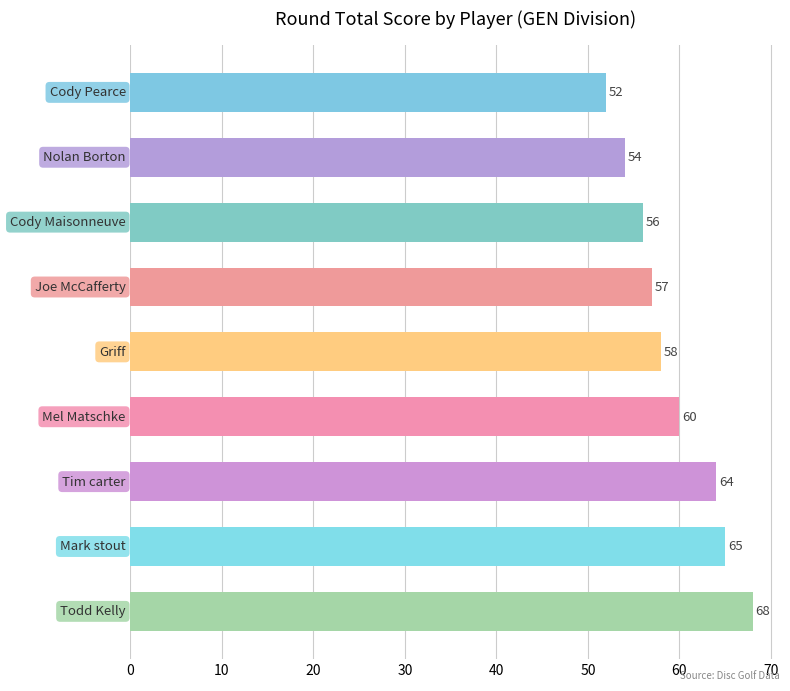

Does the chart contain any negative values?

No